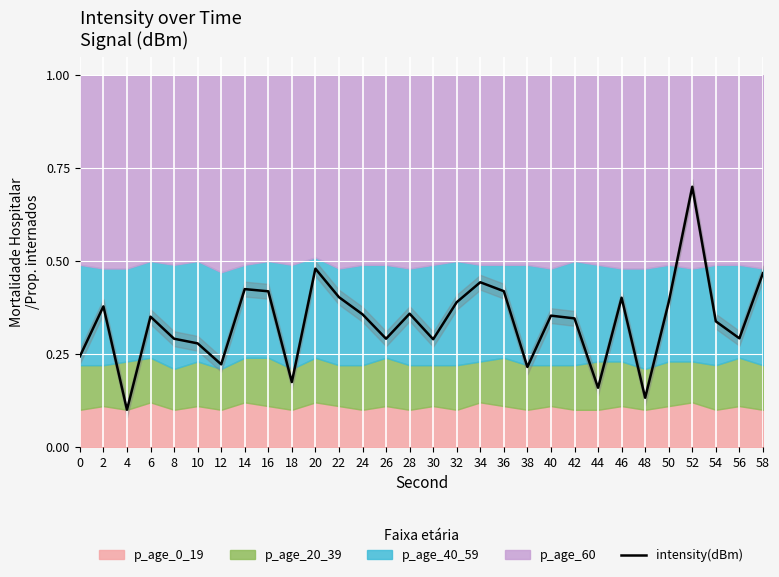

The value at 20 is 0.2. True or false?

False